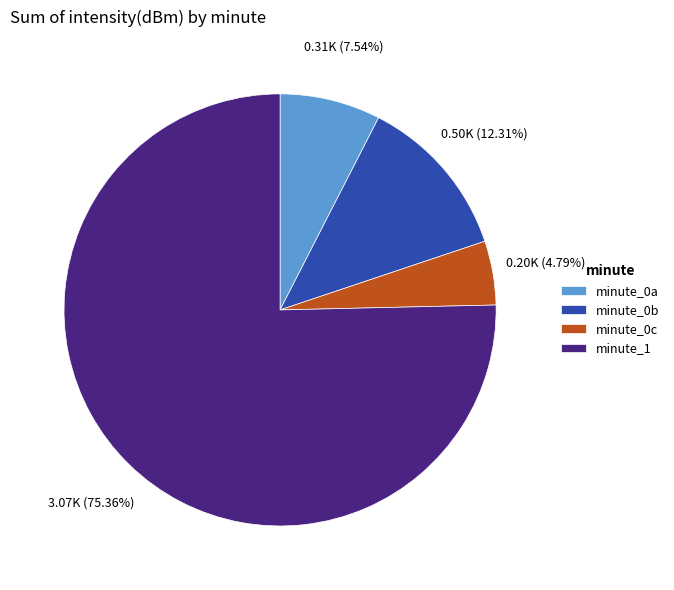

Rank the categories by value from highest to lowest.

minute_1, minute_0b, minute_0a, minute_0c